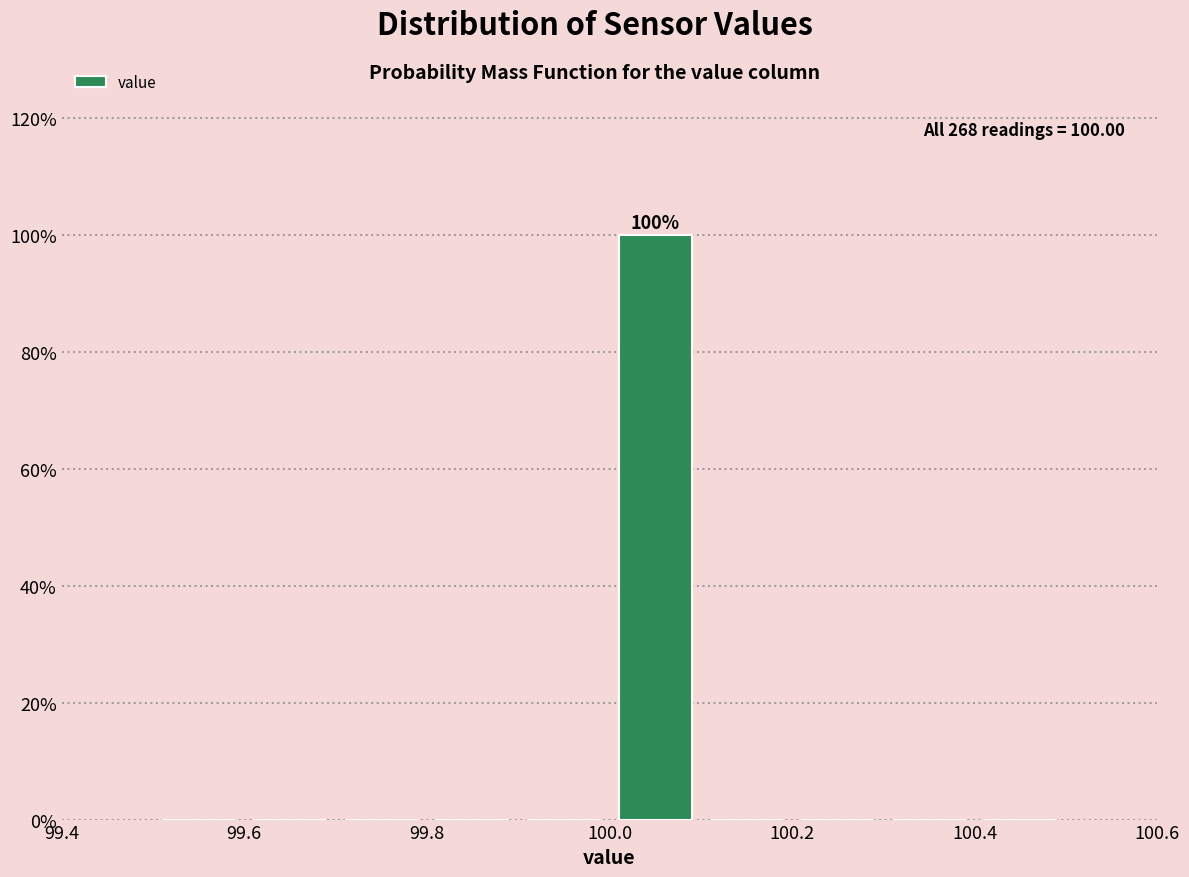

Over which range of the x-axis is the bar tallest?

100.0 to 100.1